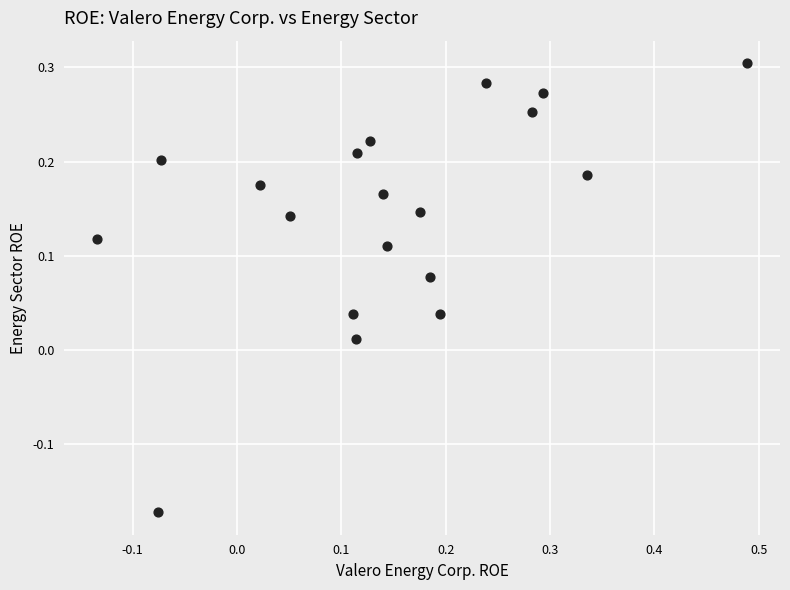

What is the range of X values (max minus min)?

0.6